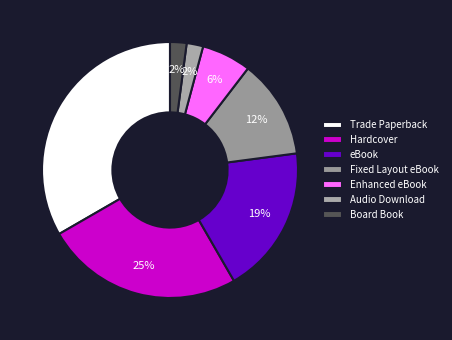

Which category has the biggest portion of the pie?

Trade Paperback